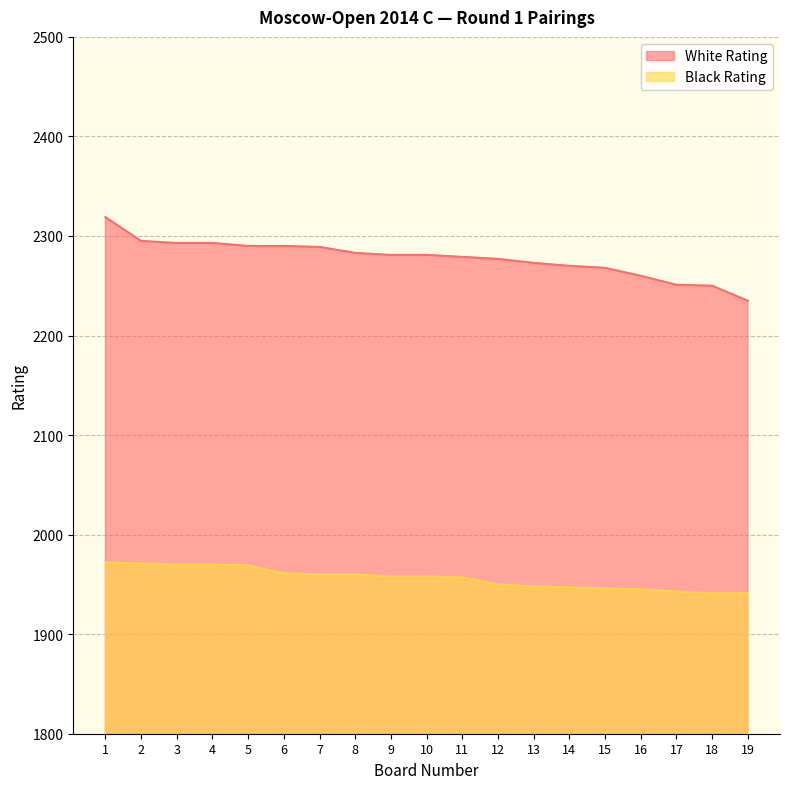

The value of White Rating at 3 is 959. True or false?

False